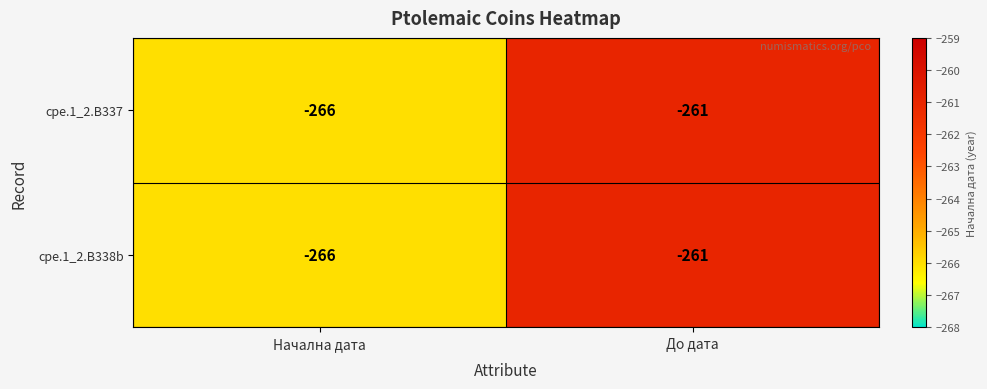

What is the difference between the cpe.1_2.B337 values at До дата and Начална дата?

5